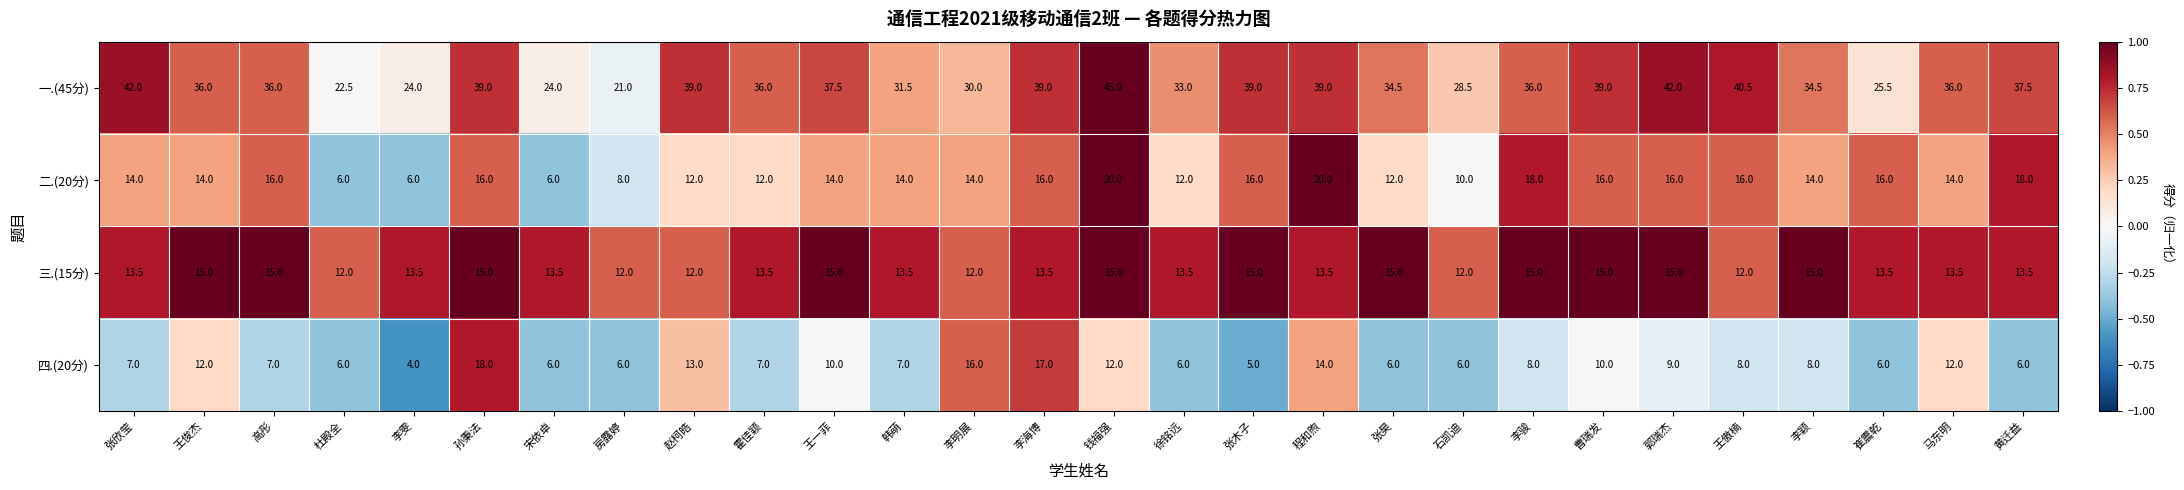

Which label corresponds to the smallest value in the chart?

李雯